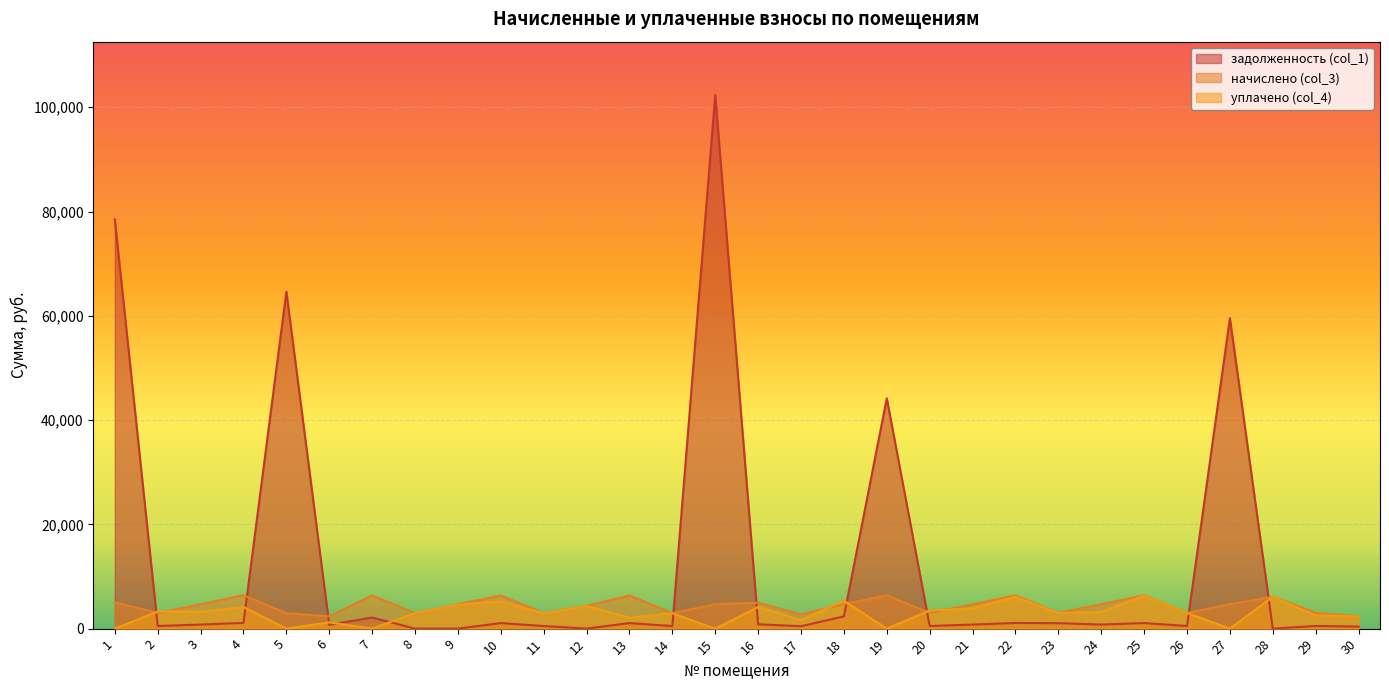

How many times do уплачено (col_4) and начислено (col_3) cross each other?

6